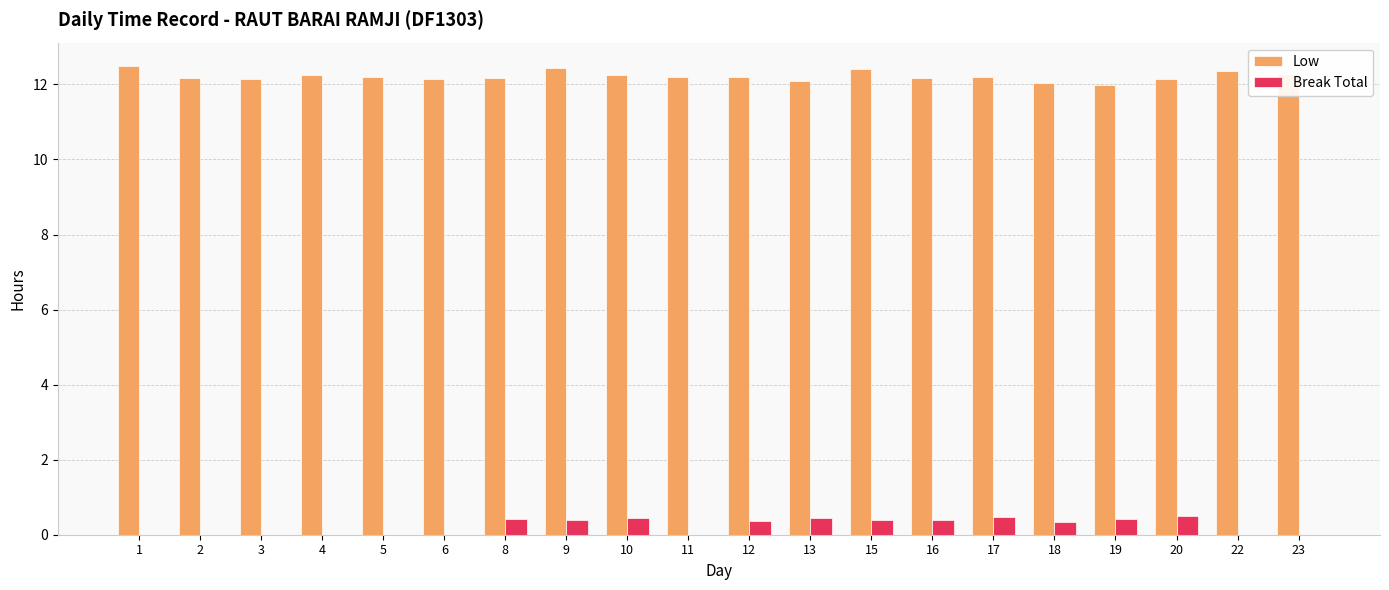

What is the highest value of the Break Total series?

0.5